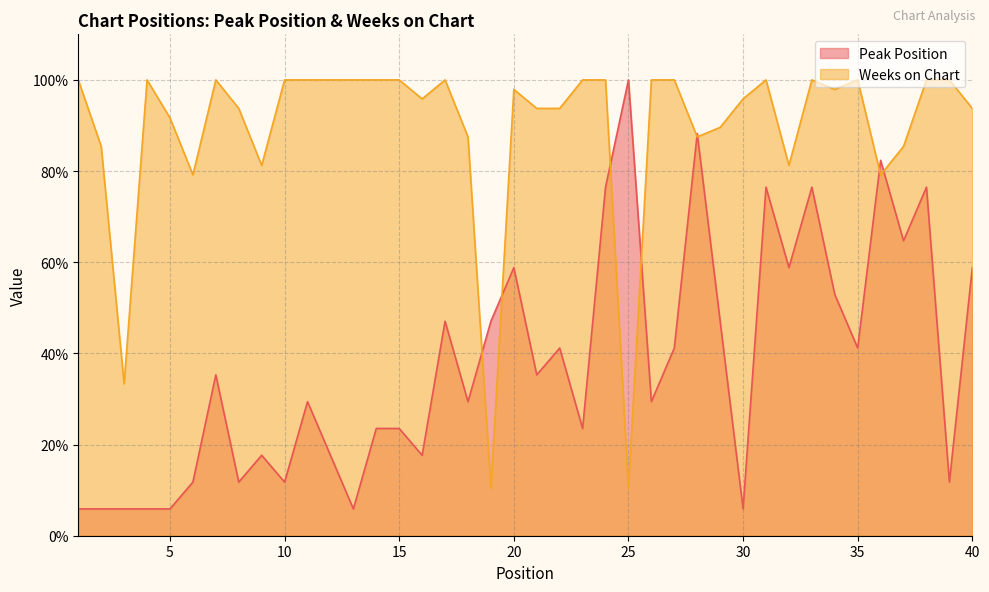

At which label is Peak Position closest to 52?

34